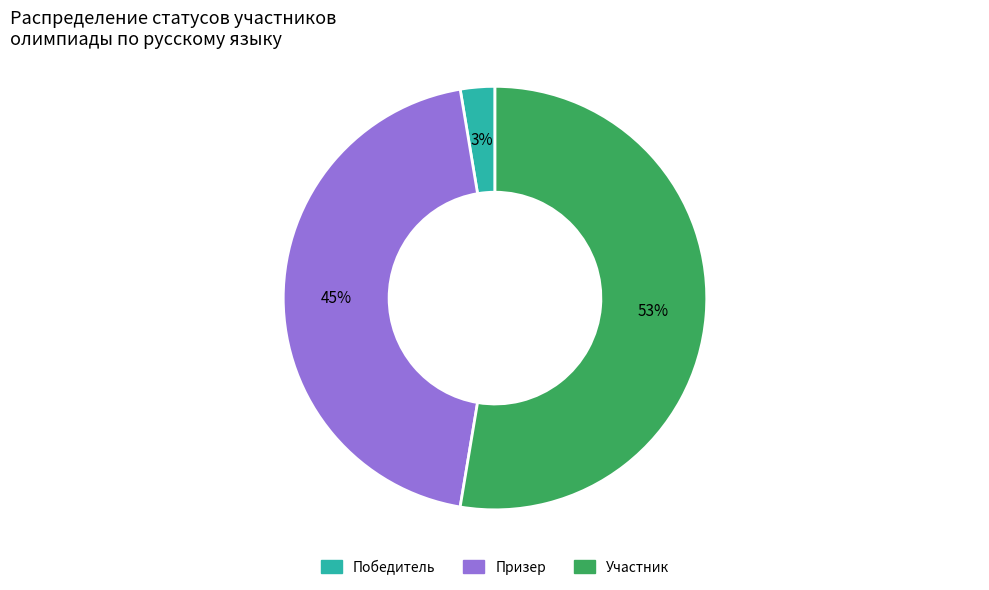

Rank the categories by value from lowest to highest.

Победитель, Призер, Участник